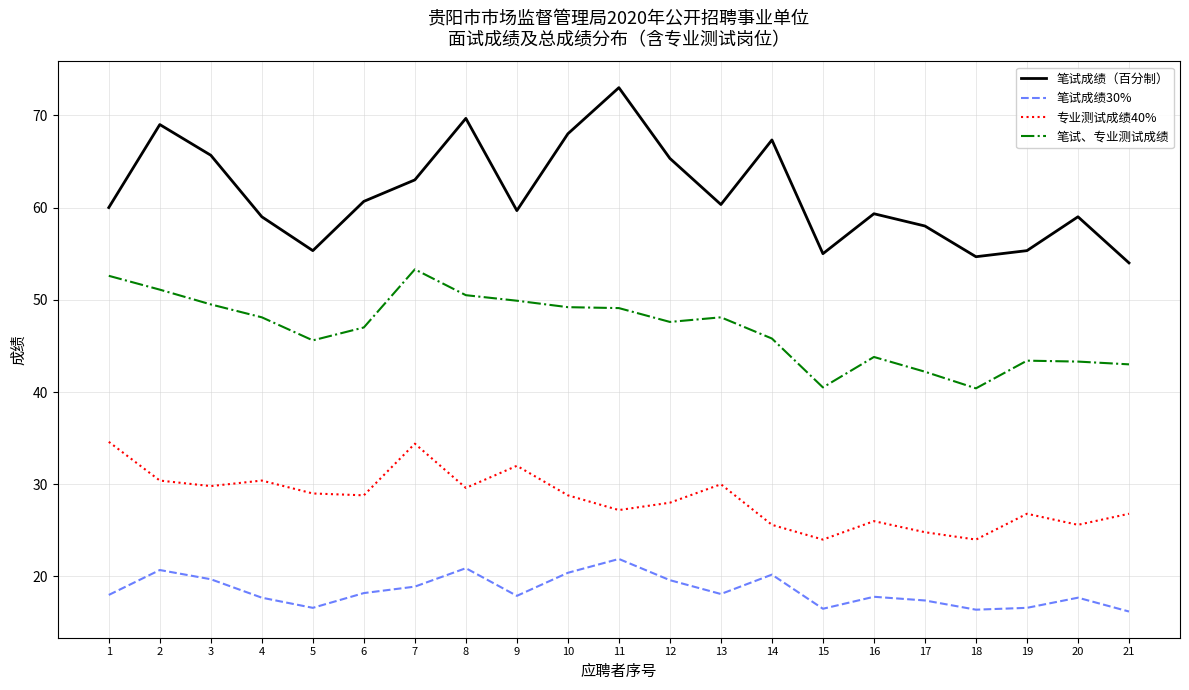

How many interior local peaks does the 笔试成绩30% series have?

6